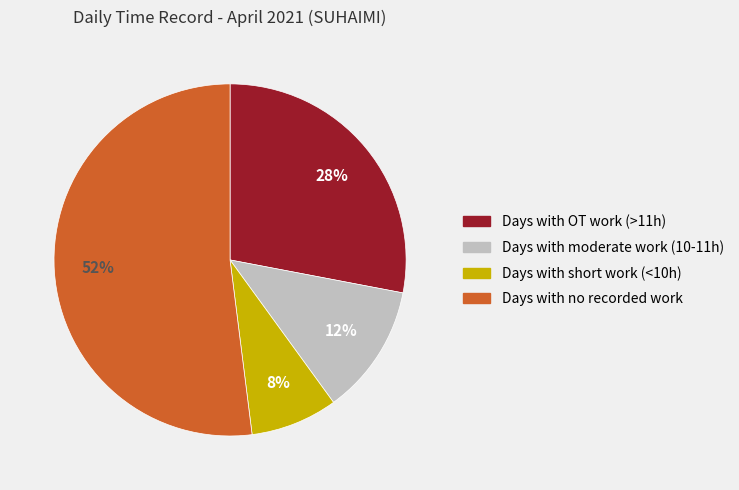

Rank the categories by value from highest to lowest.

Days with no recorded work, Days with OT work (>11h), Days with moderate work (10-11h), Days with short work (<10h)